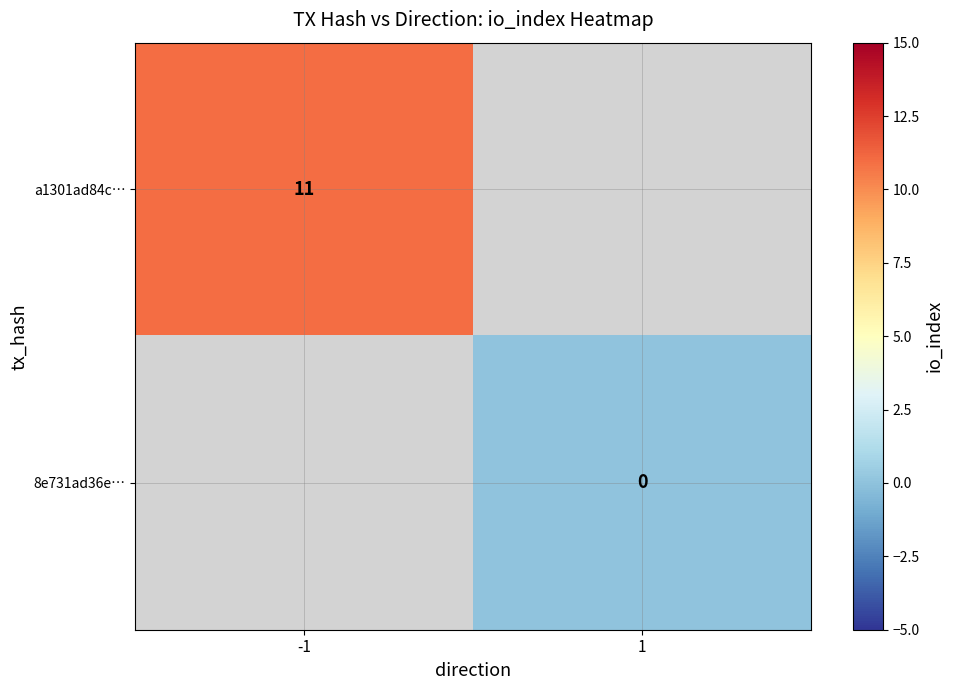

True or false: a1301ad84c… has a value of 11 at -1.

True